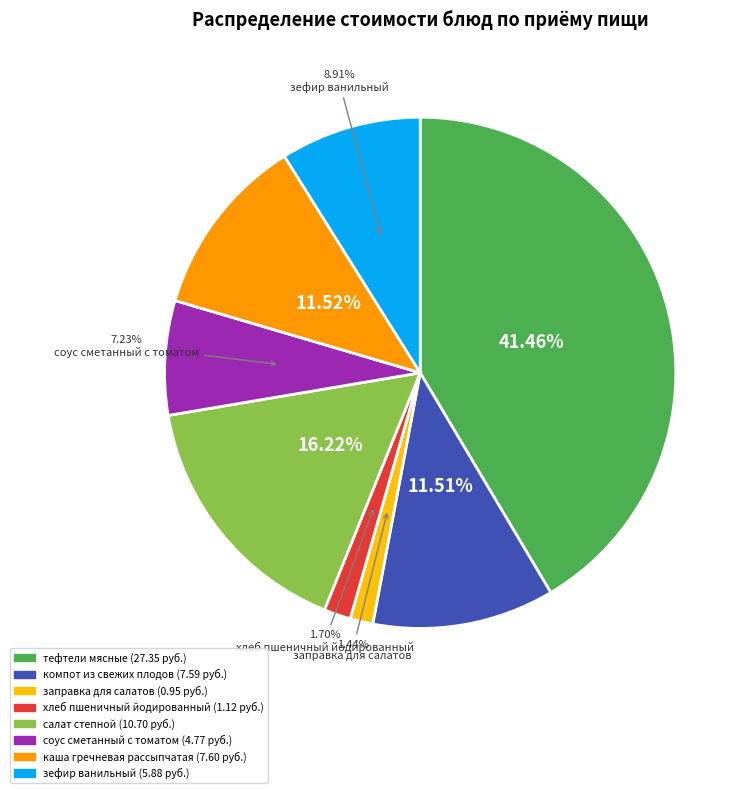

Is there any slice that represents more than half of the pie?

No